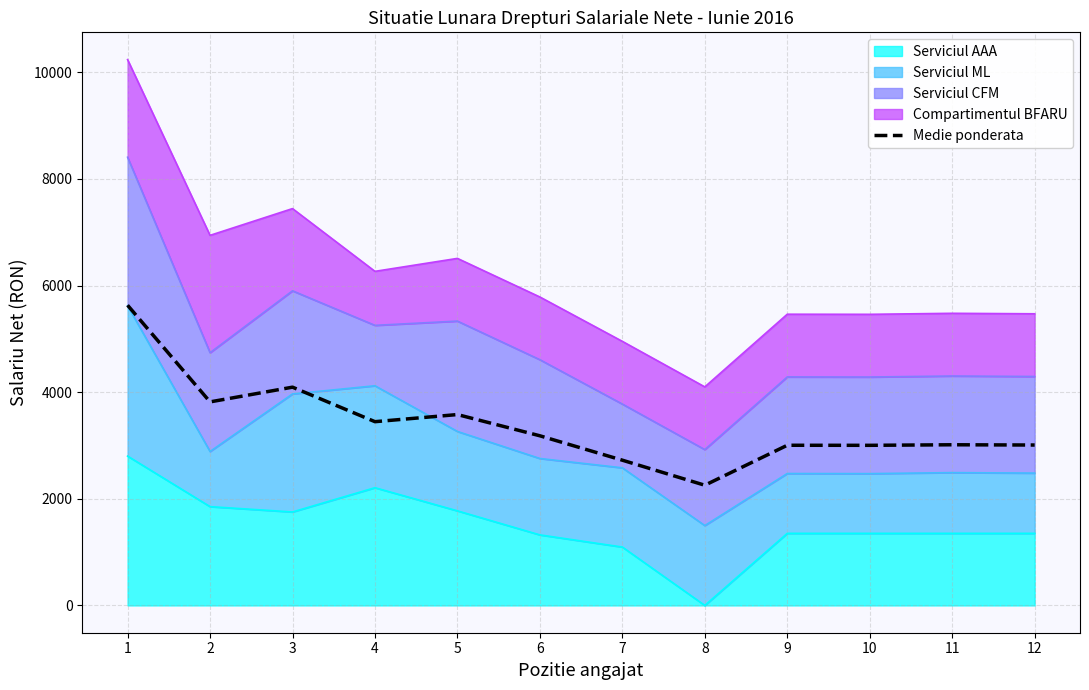

Where is the data nearest to the value 3942?

2